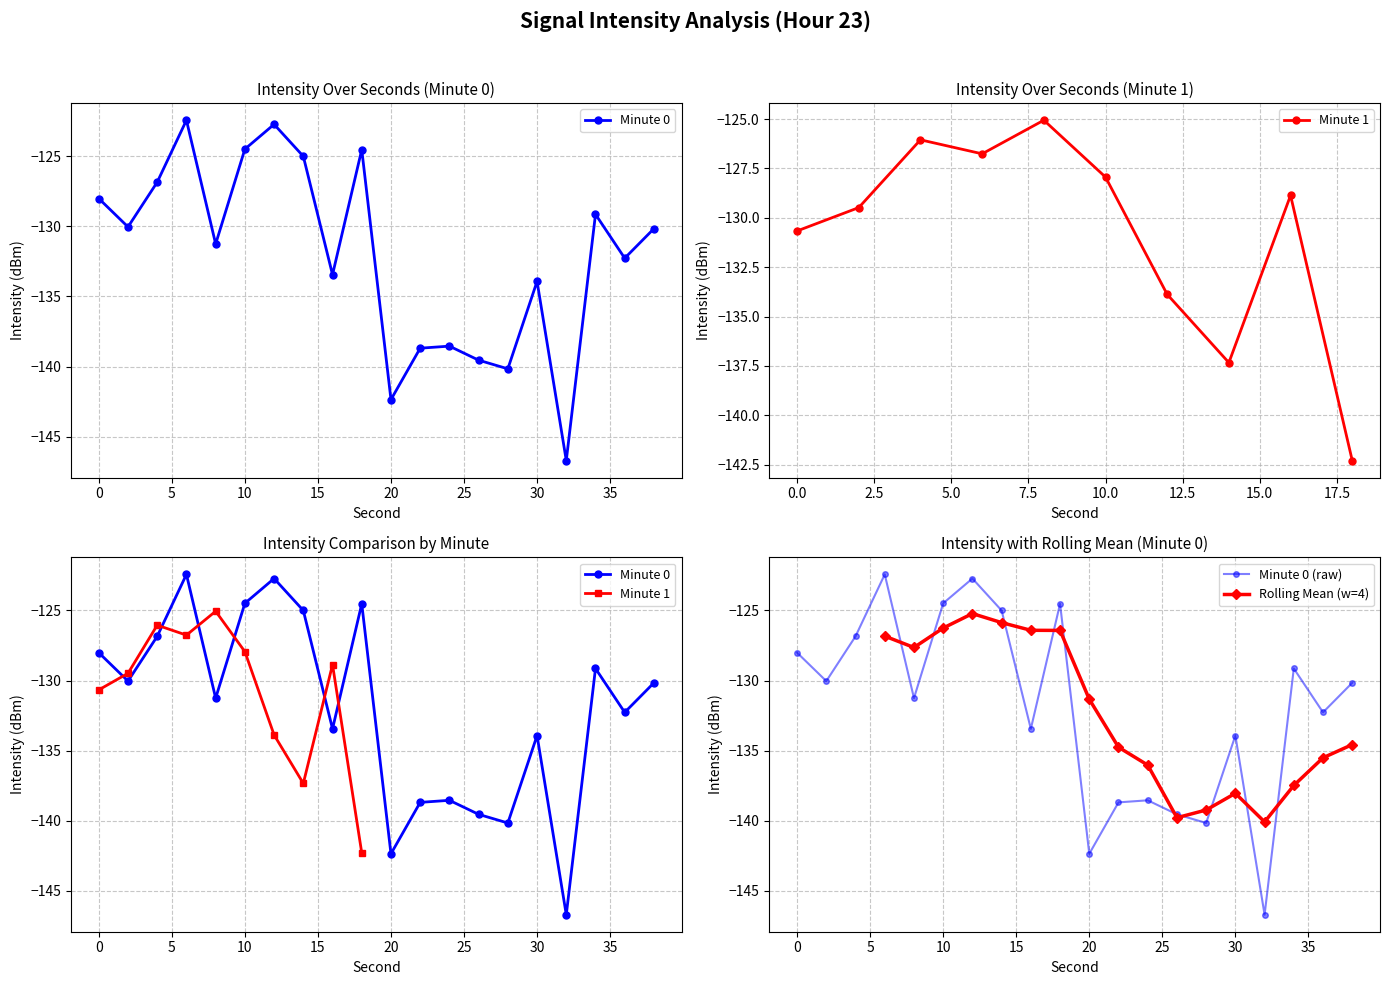

True or false: the data has more than 1 interior local peaks.

True